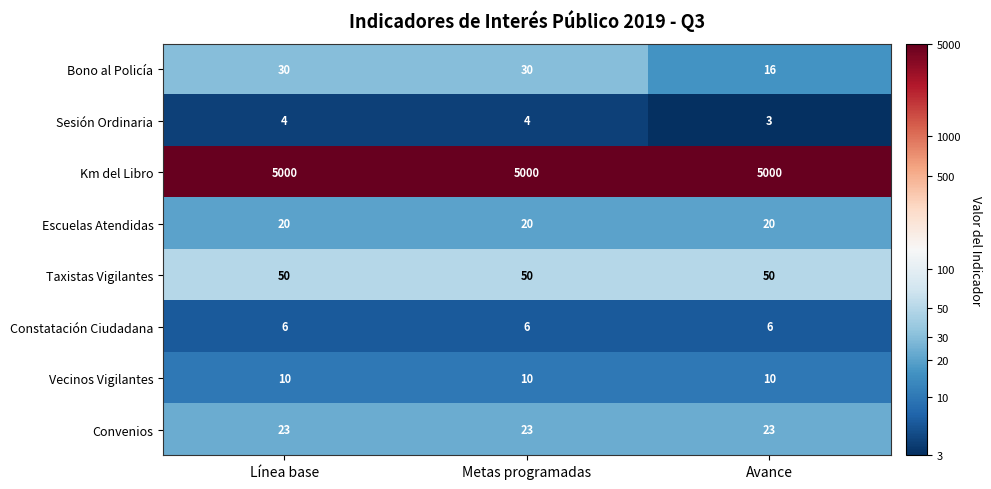

Which series has the largest total across all categories?

Km del Libro